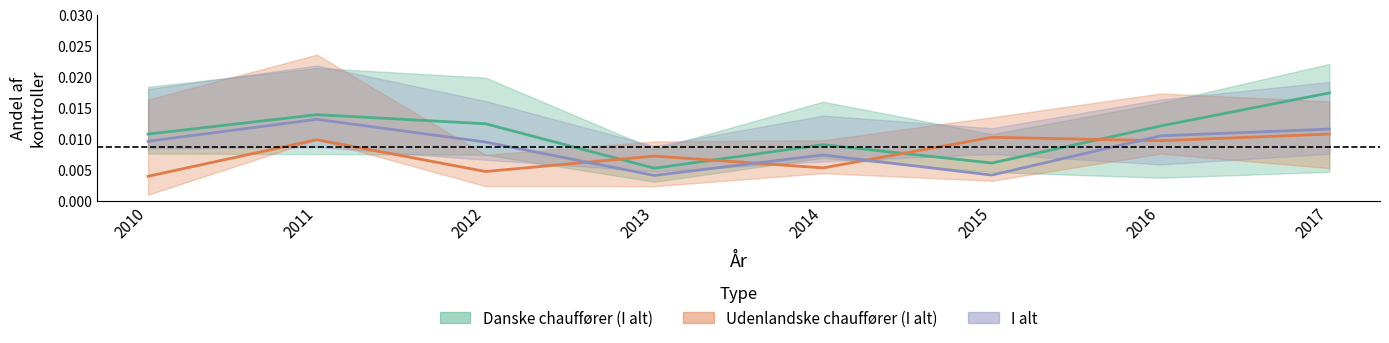

The value of I alt at 2017 is 0.0. True or false?

False